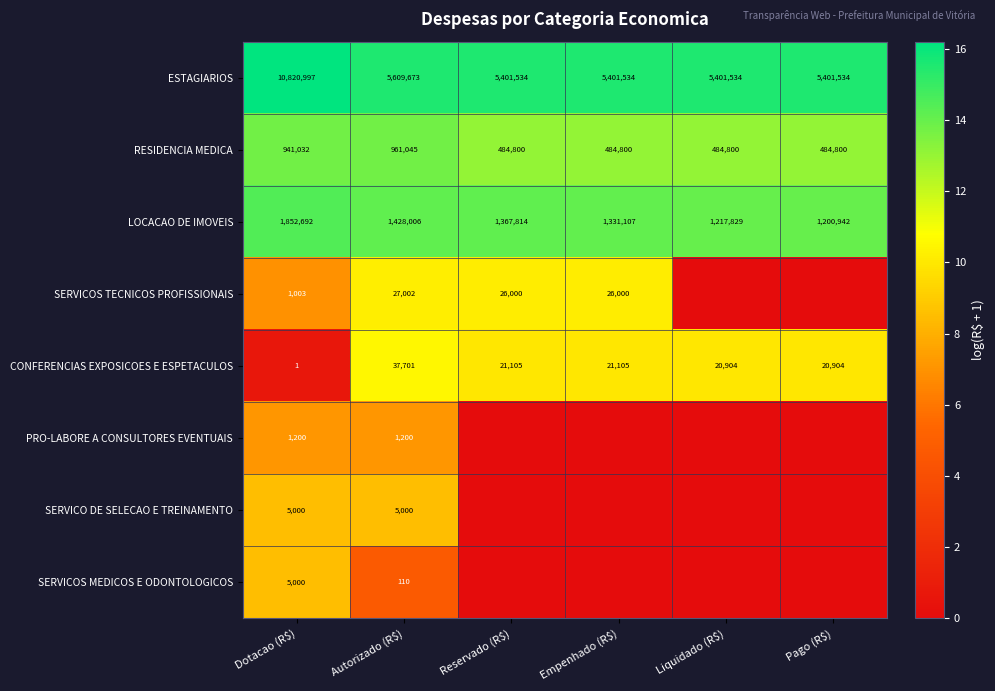

The value of CONFERENCIAS EXPOSICOES E ESPETACULOS at Reservado (R$) is 6048. True or false?

False